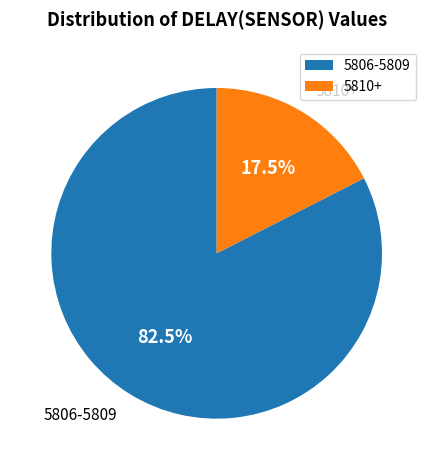

Which category has the smallest portion of the pie?

5810+